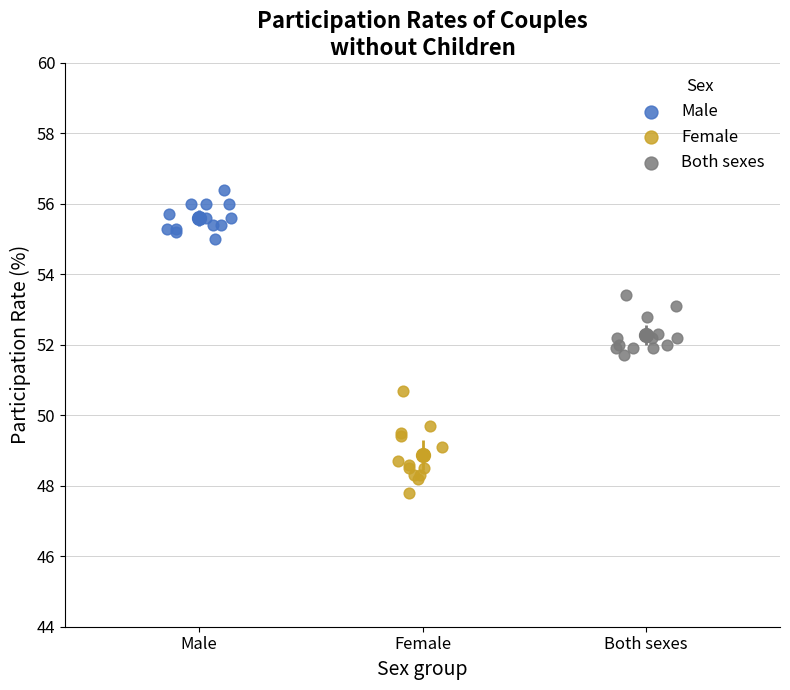

What are all the series names shown in the legend?

Male, Female, Both sexes